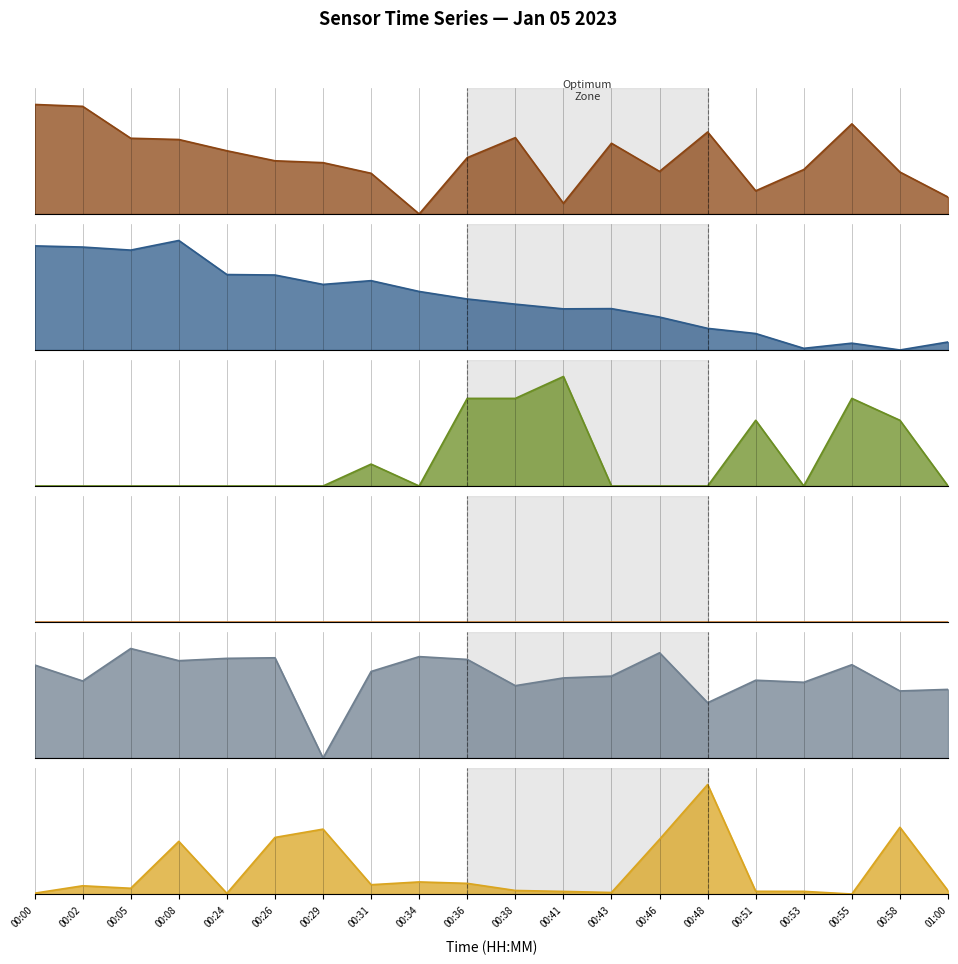

Does the chart have visible grid lines?

Yes